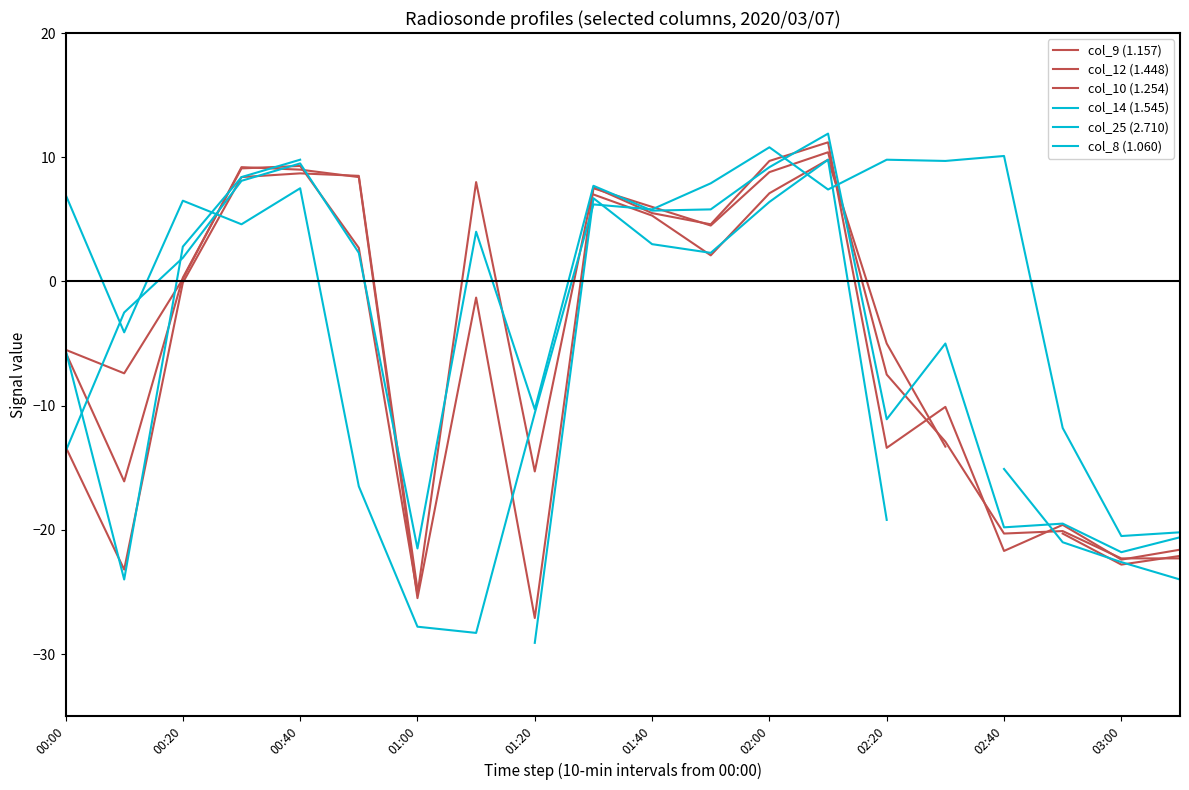

What are all the series names shown in the legend?

col_9 (1.157), col_12 (1.448), col_10 (1.254), col_14 (1.545), col_25 (2.710), col_8 (1.060)